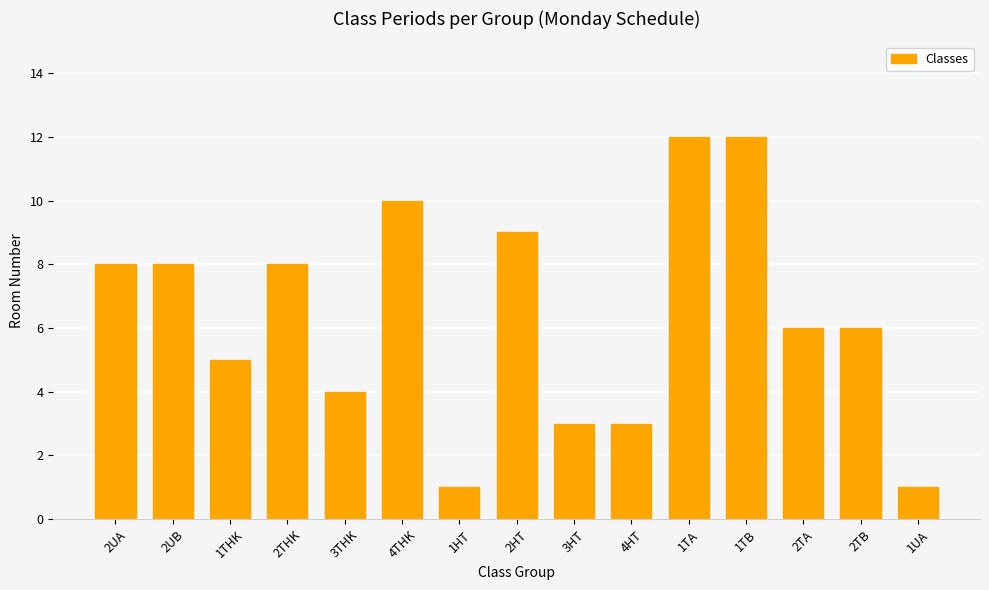

What is the maximum value shown in the chart?

12